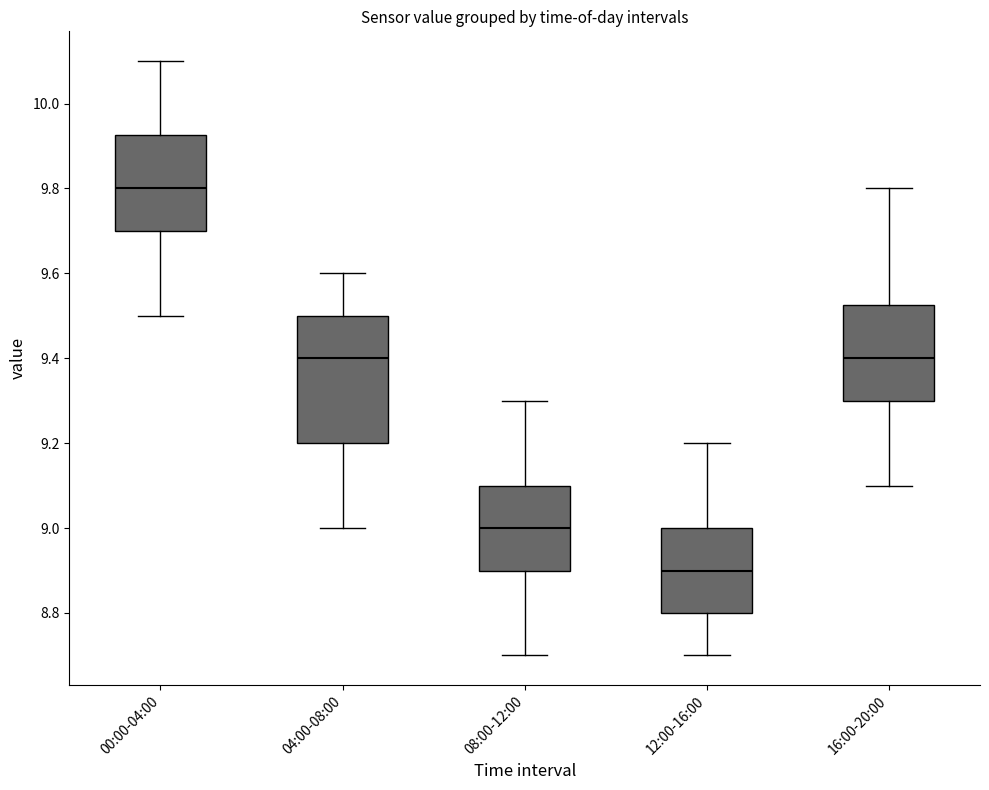

Which box's median line is the lowest?

12:00-16:00